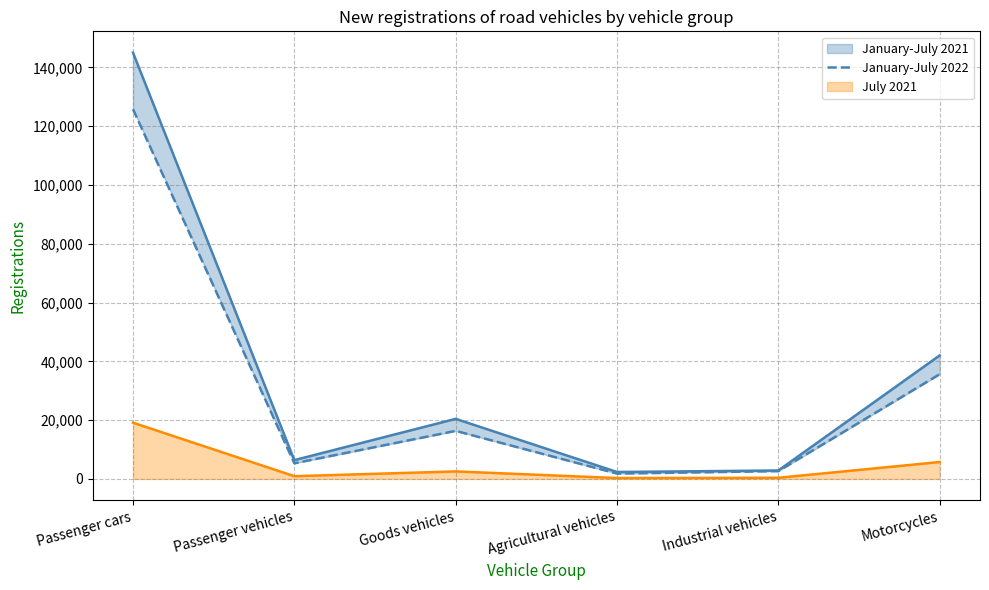

How many interior local valleys (lower than both neighbors) does the data have?

2